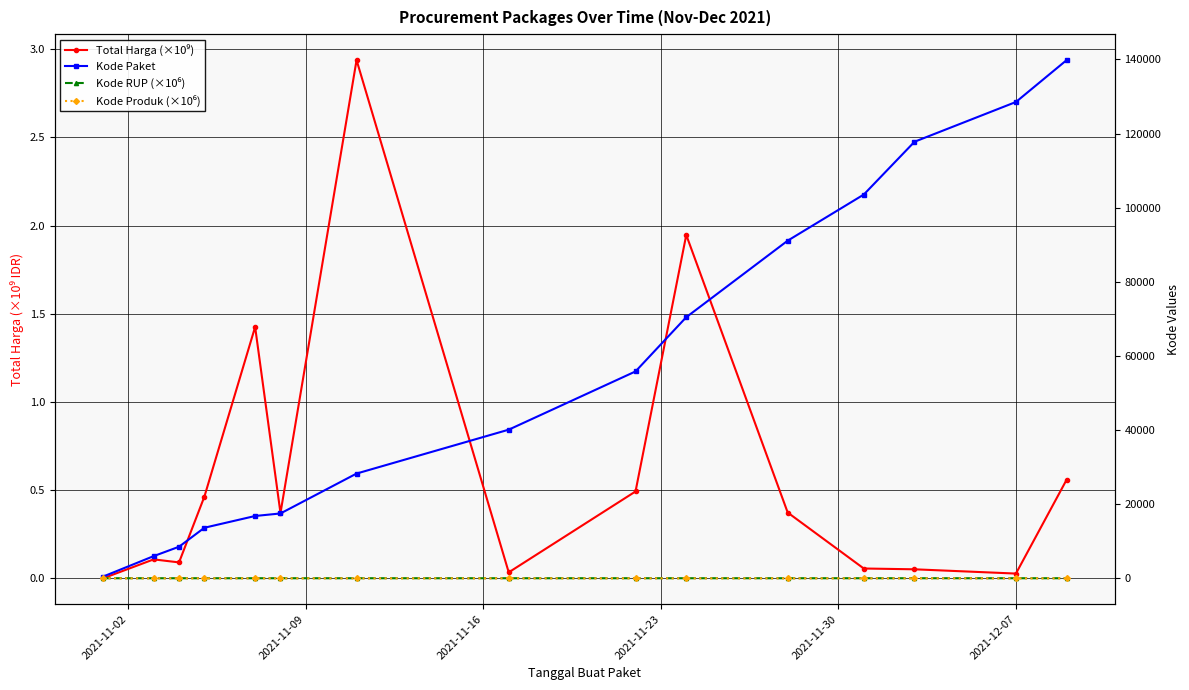

Count the number of data series in this chart.

4